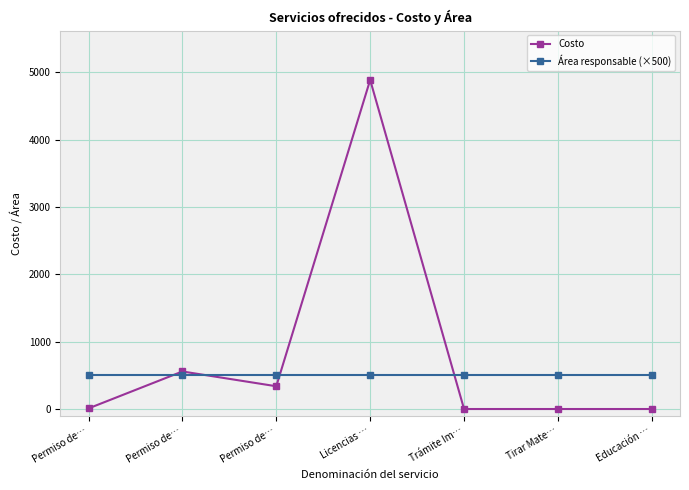

What is the label of the 5th point from the right?

Permiso de…